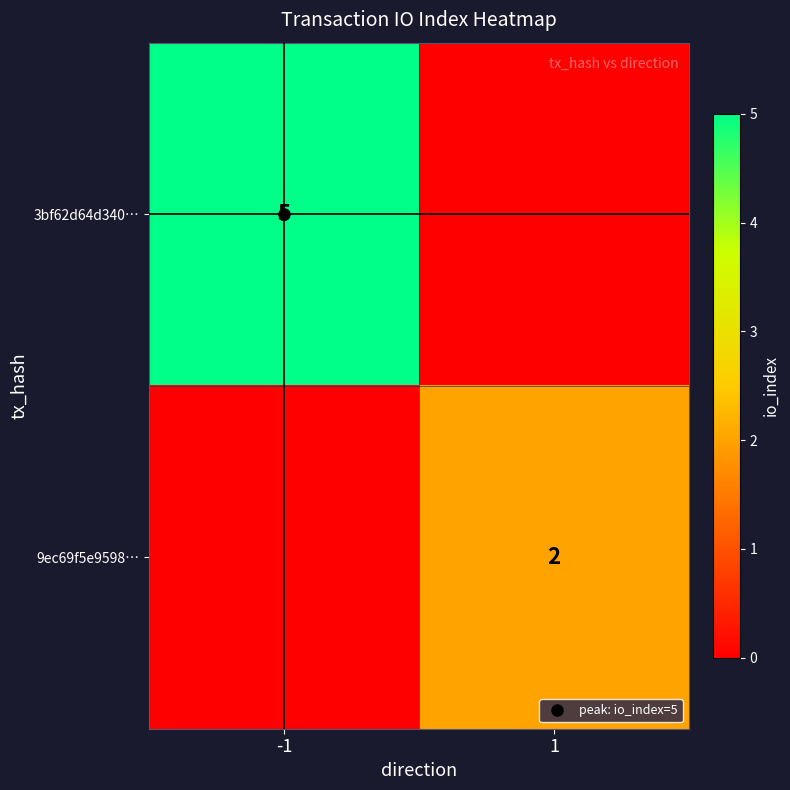

Which series has the largest total across all categories?

3bf62d64d340…